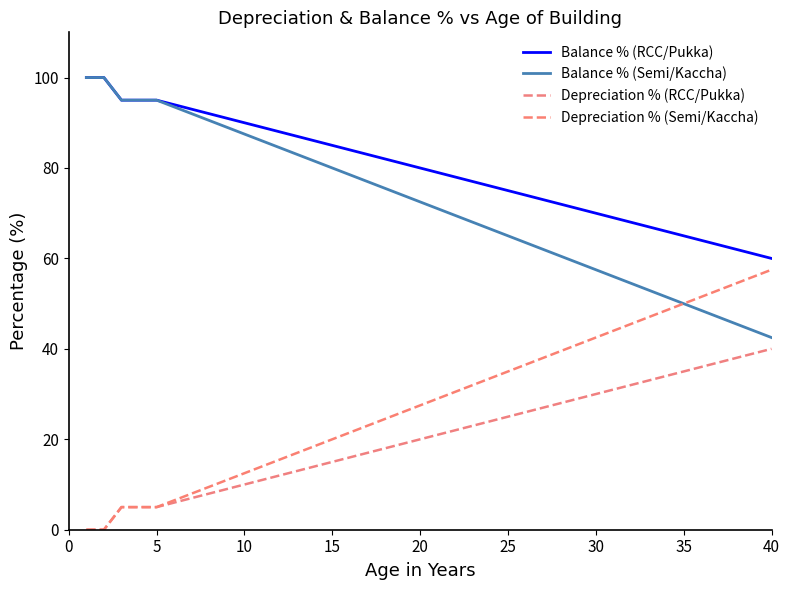

Reading left to right, transcribe all the data shown in this chart.

Balance % (RCC/Pukka): 100.0	100.0	95.0	95.0	95.0	94.0	93.0	92.0	91.0	90.0	89.0	88.0	87.0	86.0	85.0	84.0	83.0	82.0	81.0	80.0	79.0	78.0	77.0	76.0	75.0	74.0	73.0	72.0	71.0	70.0	69.0	68.0	67.0	66.0	65.0	64.0	63.0	62.0	61.0	60.0
Balance % (Semi/Kaccha): 100.0	100.0	95.0	95.0	95.0	93.5	92.0	90.5	89.0	87.5	86.0	84.5	83.0	81.5	80.0	78.5	77.0	75.5	74.0	72.5	71.0	69.5	68.0	66.5	65.0	63.5	62.0	60.5	59.0	57.5	56.0	54.5	53.0	51.5	50.0	48.5	47.0	45.5	44.0	42.5
Depreciation % (RCC/Pukka): 0.0	0.0	5.0	5.0	5.0	6.0	7.0	8.0	9.0	10.0	11.0	12.0	13.0	14.0	15.0	16.0	17.0	18.0	19.0	20.0	21.0	22.0	23.0	24.0	25.0	26.0	27.0	28.0	29.0	30.0	31.0	32.0	33.0	34.0	35.0	36.0	37.0	38.0	39.0	40.0
Depreciation % (Semi/Kaccha): 0.0	0.0	5.0	5.0	5.0	6.5	8.0	9.5	11.0	12.5	14.0	15.5	17.0	18.5	20.0	21.5	23.0	24.5	26.0	27.5	29.0	30.5	32.0	33.5	35.0	36.5	38.0	39.5	41.0	42.5	44.0	45.5	47.0	48.5	50.0	51.5	53.0	54.5	56.0	57.5